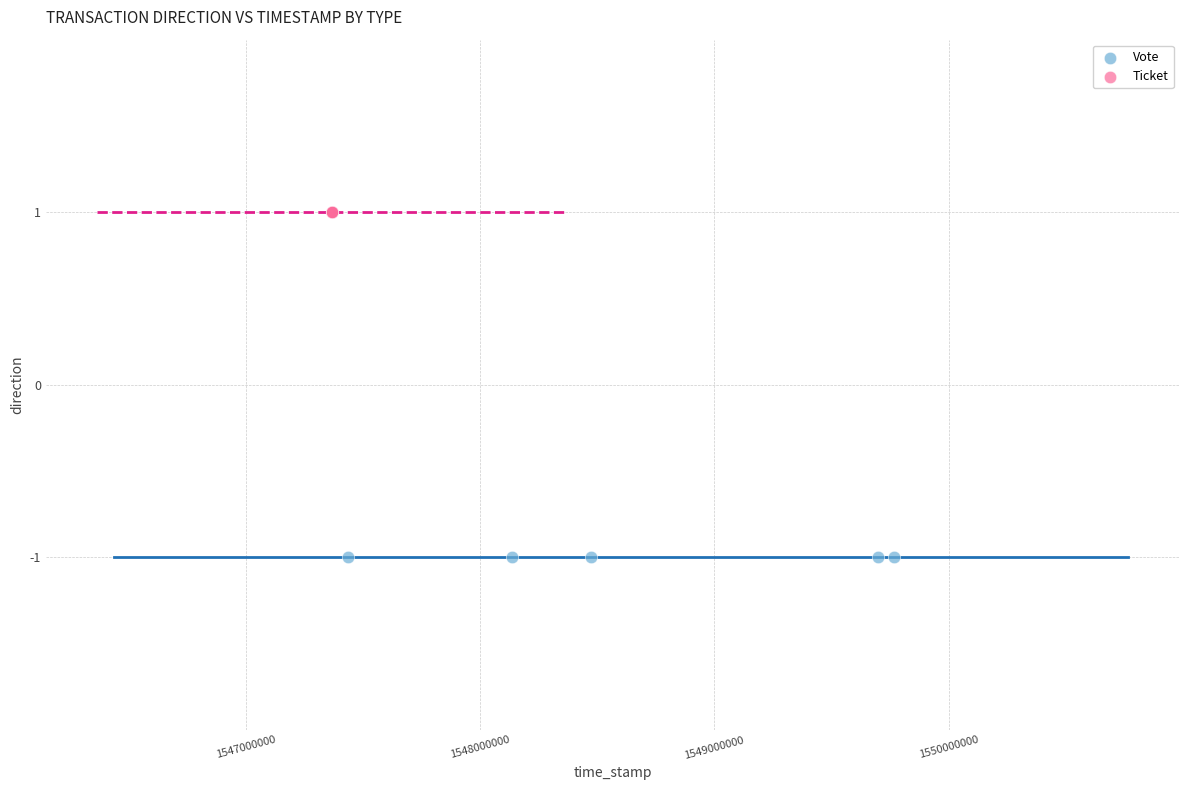

Which series contains the highest Y value?

Ticket